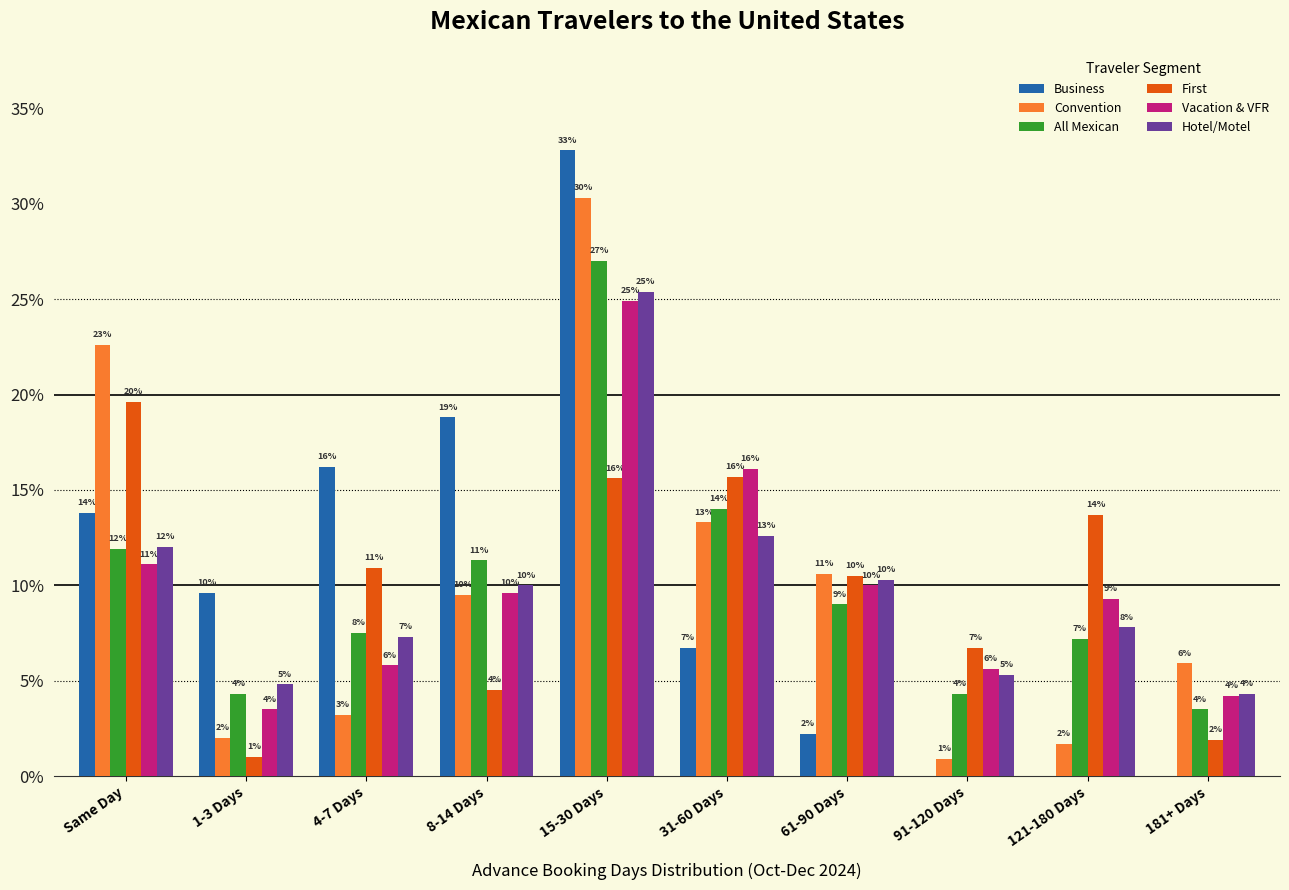

What are all the series names shown in the legend?

Business, Convention, All Mexican, First, Vacation & VFR, Hotel/Motel